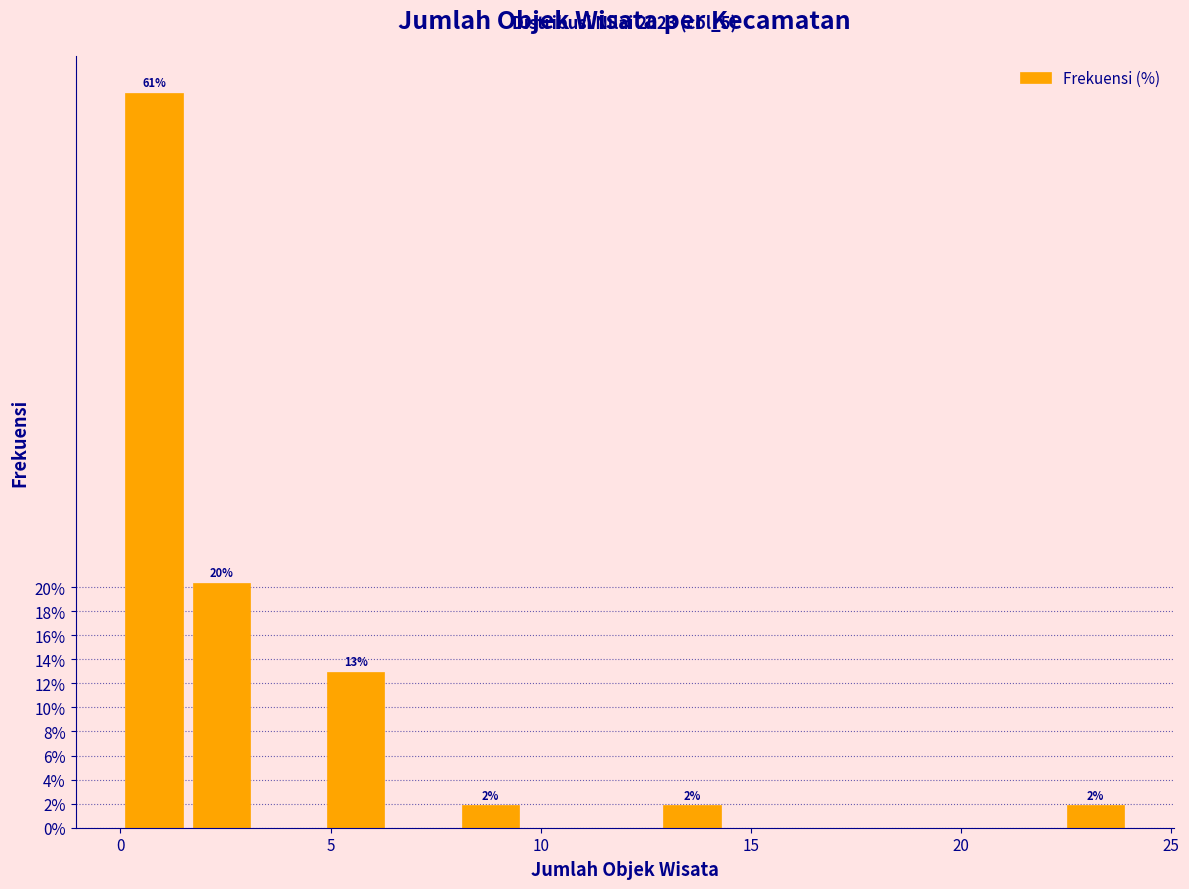

Read against the x-axis, roughly where is the centre of the tallest bar?

1.0